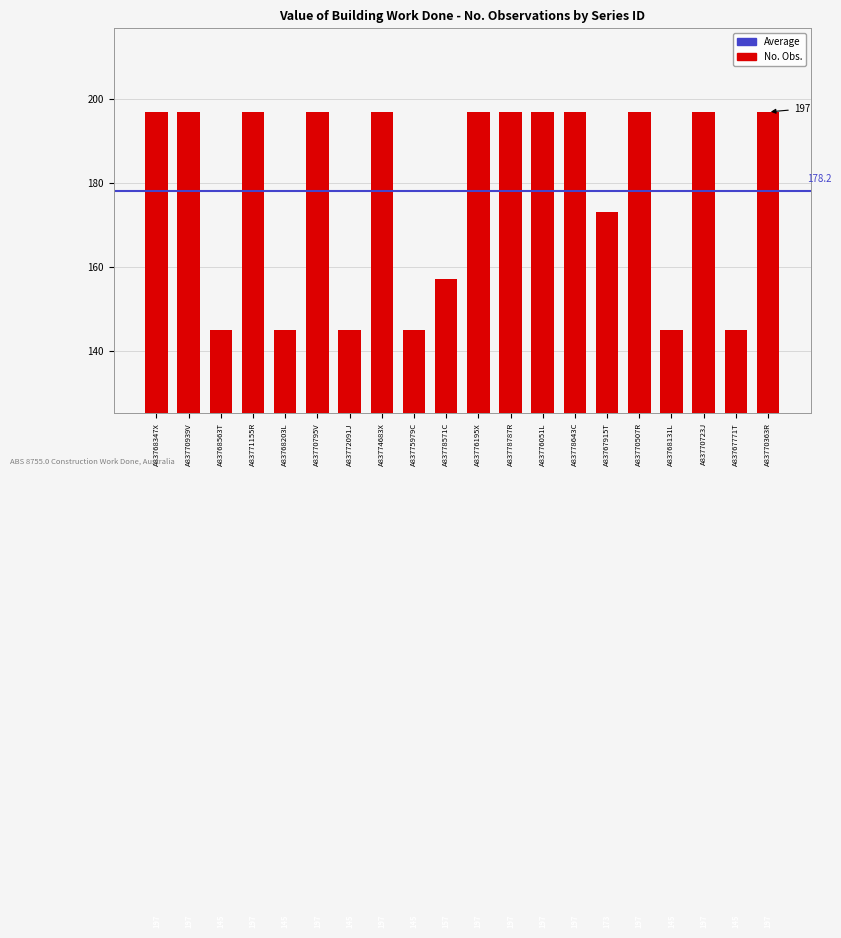

Count the values in the range 145 to 197.

20